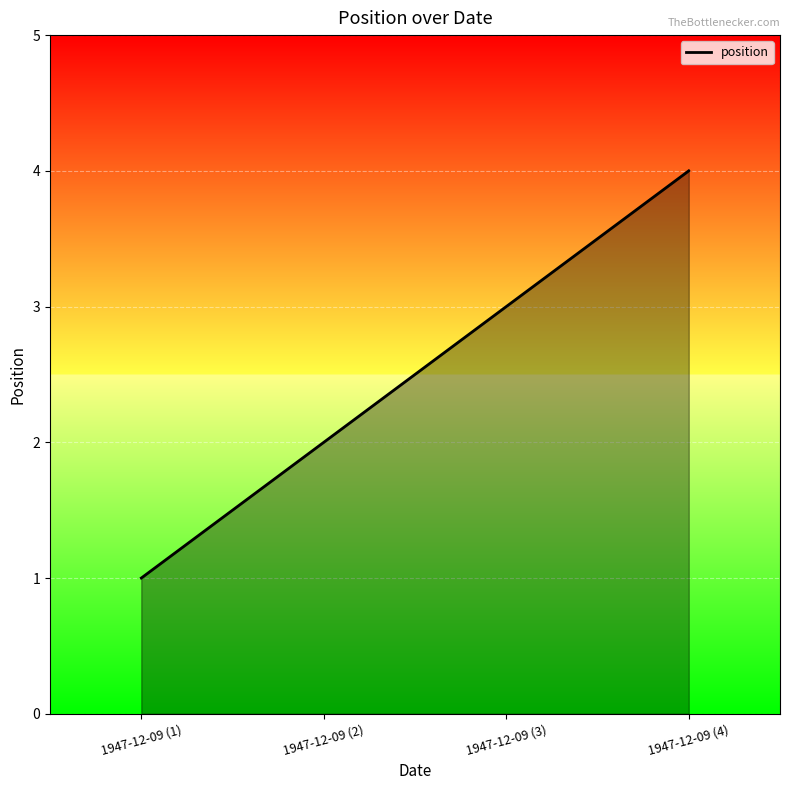

Reading right to left, list all the values displayed in this chart.

1947-12-09 (4)=4	1947-12-09 (3)=3	1947-12-09 (2)=2	1947-12-09 (1)=1